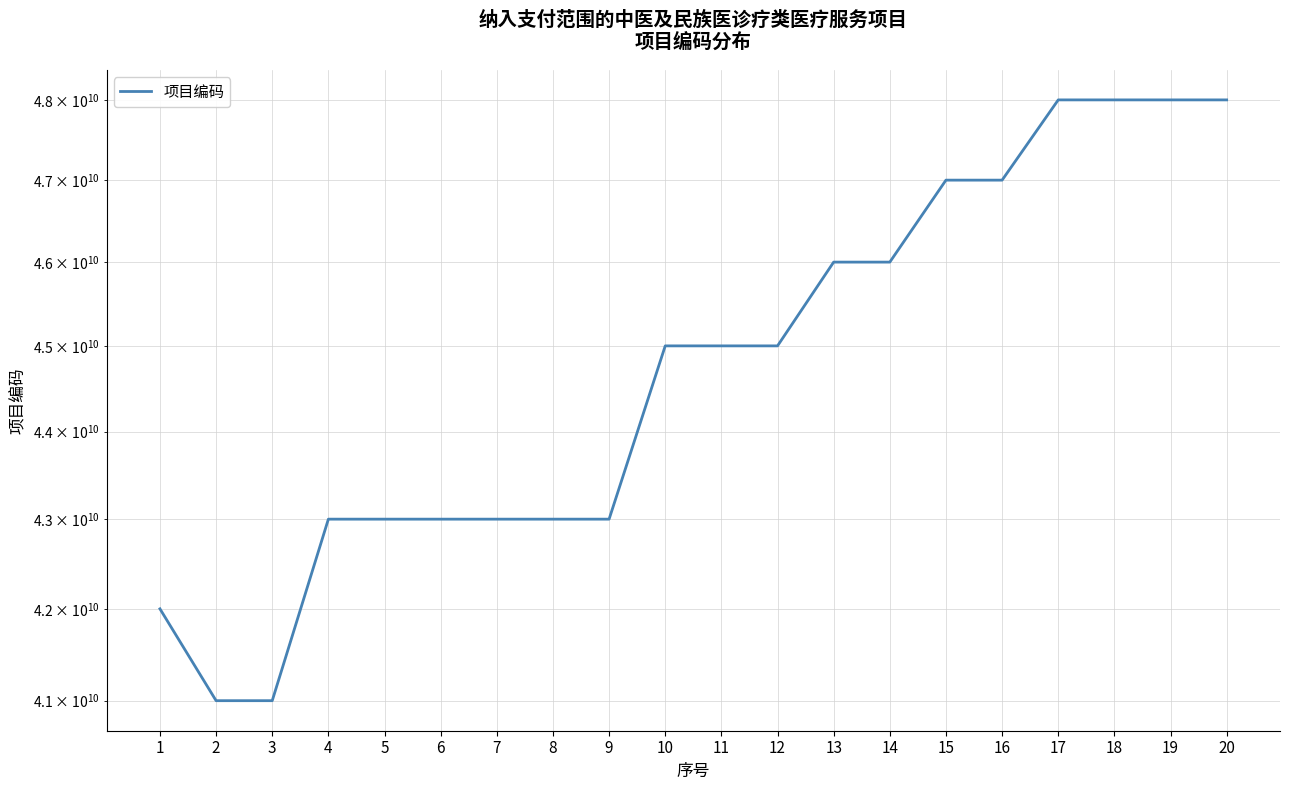

What is the change in value from 6 to 16?

+3999999000